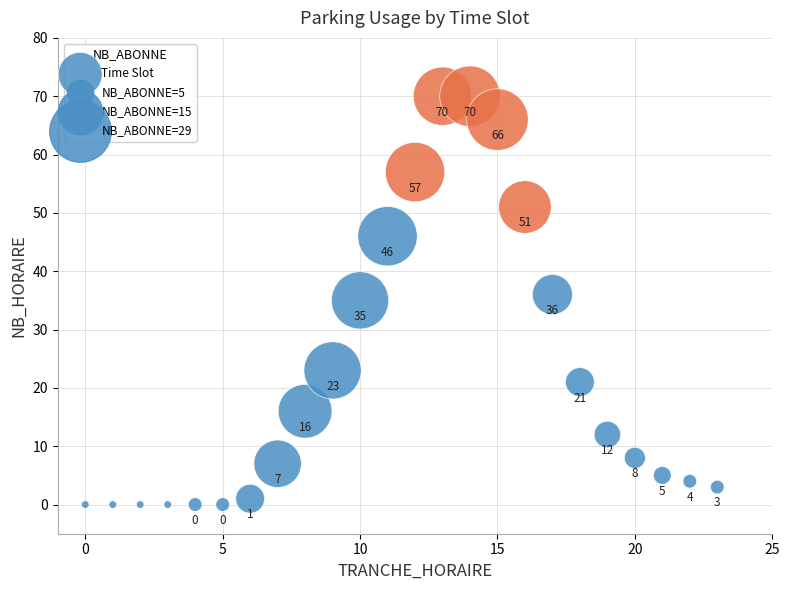

What Y value in the scatter plot is closest to 35?

35